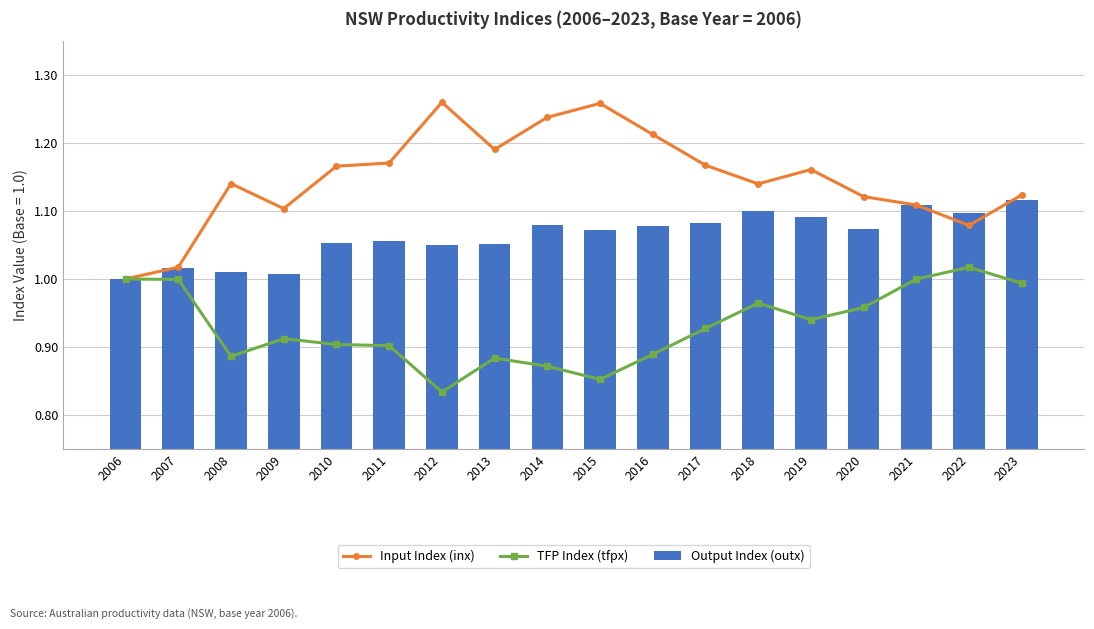

What is the difference between the maximum and second lowest values in the Output Index (outx) series?

0.1